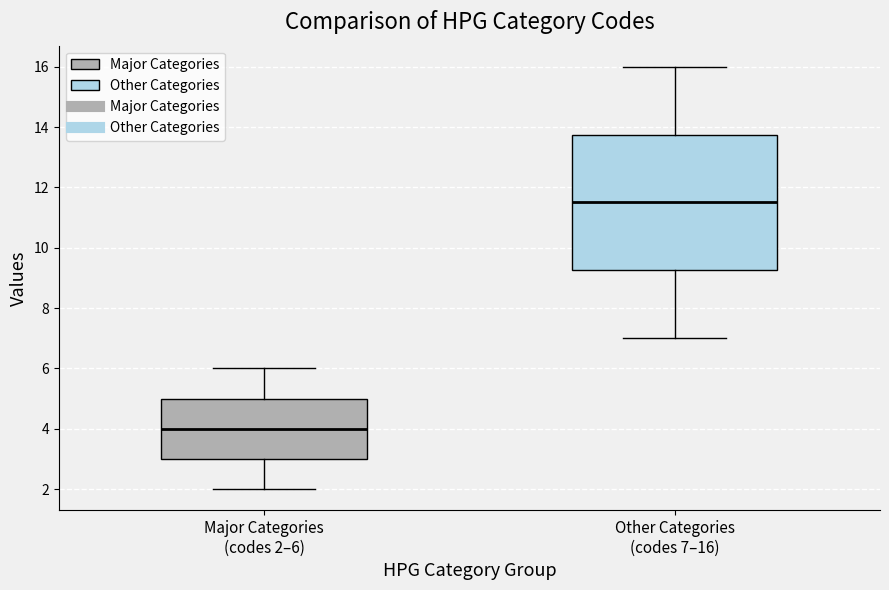

Where is the upper edge of the box for Other Categories (codes 7–16) on the y-axis? The values are not printed on the chart, so give them approximately, as read against the axis.

13.8